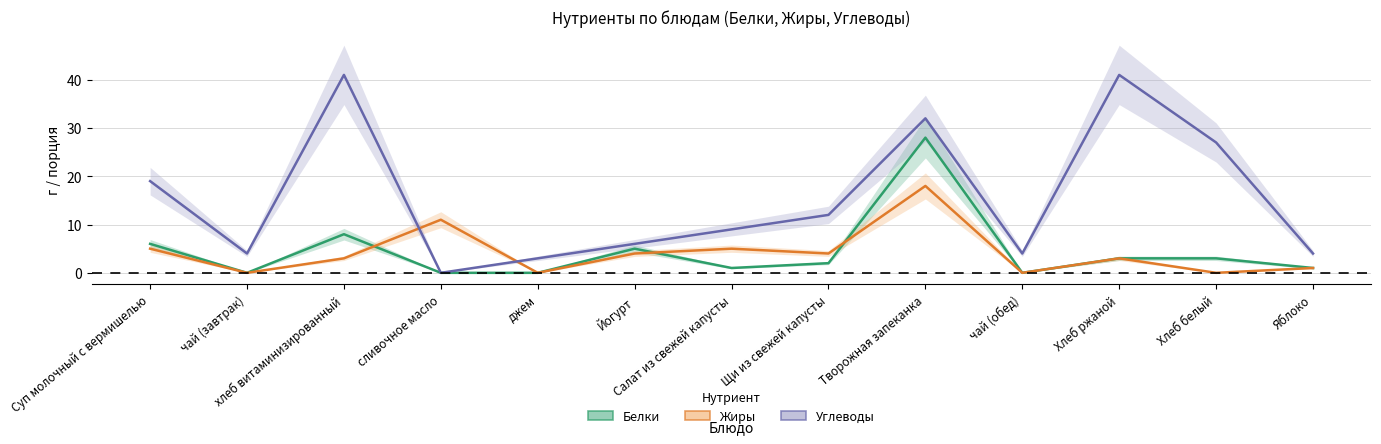

At which label does Белки reach its peak?

Творожная запеканка